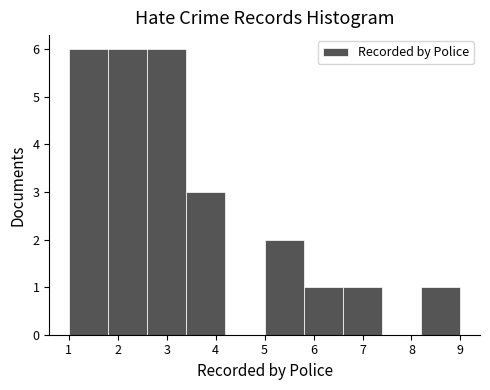

Reading left to right, list every bar in this chart as the range it spans on the x-axis followed by its height. The values are not printed on the chart, so give them approximately, as read against the axis.

1.0 to 1.8: 6
1.8 to 2.6: 6
2.6 to 3.4: 6
3.4 to 4.2: 3
4.2 to 5.0: 0
5.0 to 5.8: 2
5.8 to 6.6: 1
6.6 to 7.4: 1
7.4 to 8.2: 0
8.2 to 9.0: 1